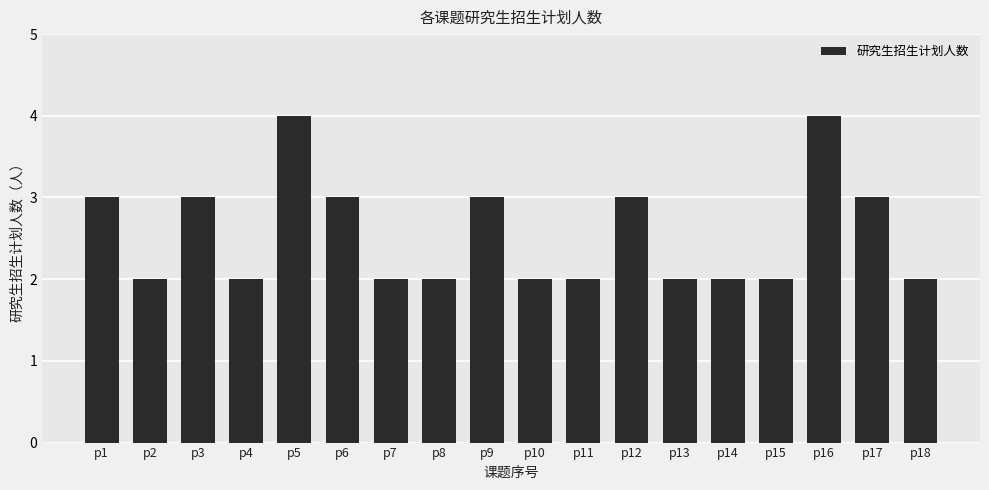

Reading left to right, what are all the values shown in this chart?

3	2	3	2	4	3	2	2	3	2	2	3	2	2	2	4	3	2